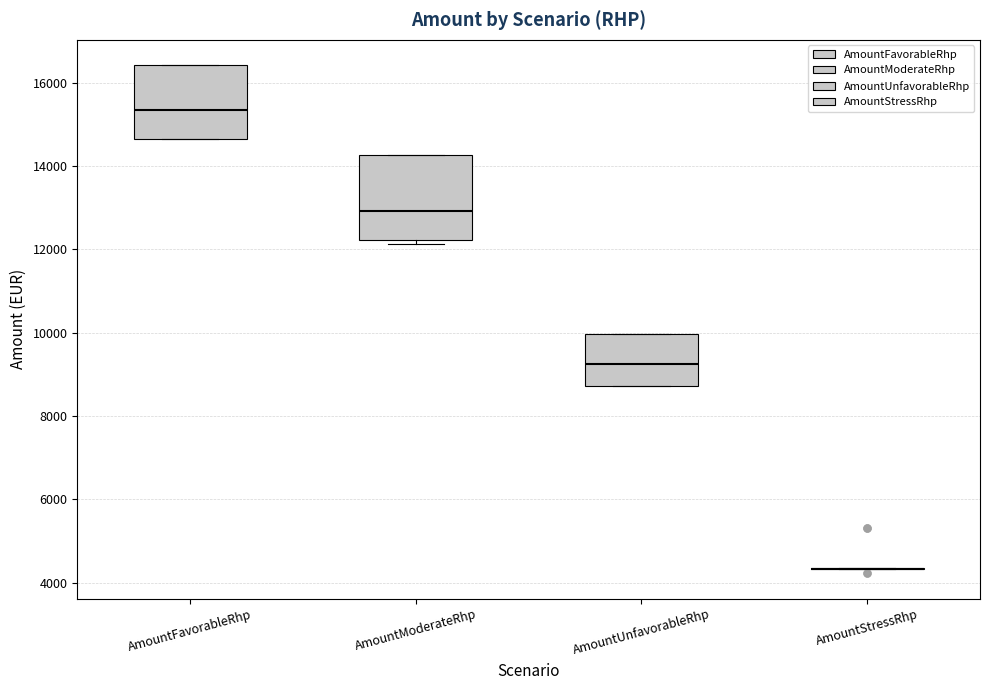

Reading left to right, read every box against the y-axis: the position of its median line, the range the box covers, and the ends of its whiskers. The values are not printed on the chart, so give them approximately, as read against the axis.

AmountFavorableRhp: median 15400, box 14600 to 16400, whiskers 14600 to 16400
AmountModerateRhp: median 13000, box 12200 to 14200, whiskers 12200 (just below the box's lower edge) to 14200
AmountUnfavorableRhp: median 9200, box 8800 to 10000, whiskers 8800 to 10000
AmountStressRhp: box collapsed to a line at 4400, whiskers 4400 to 4400